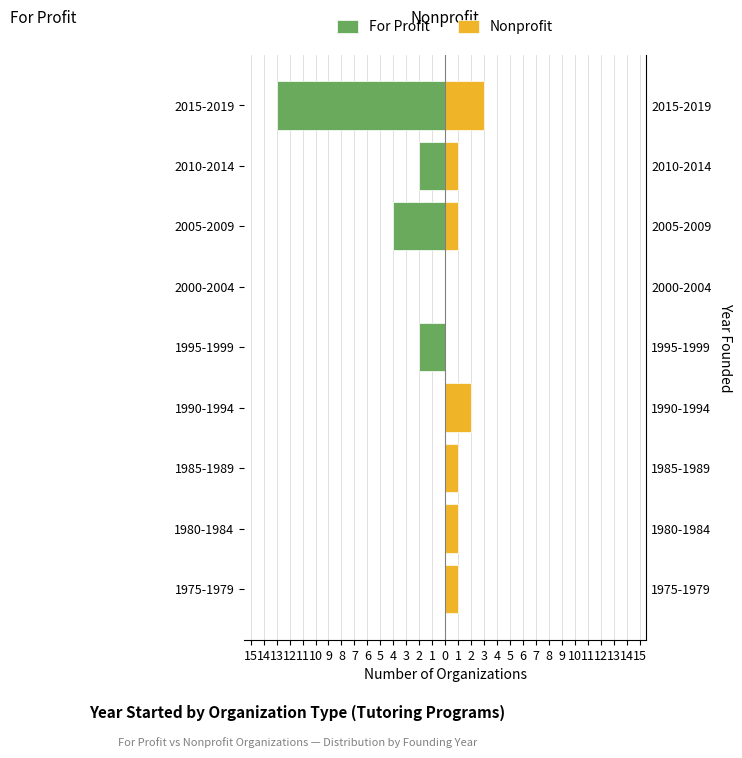

Reading left to right, what are all the values shown in this chart?

For Profit: 0	0	0	0	-2	0	-4	-2	-13
Nonprofit: 1	1	1	2	0	0	1	1	3